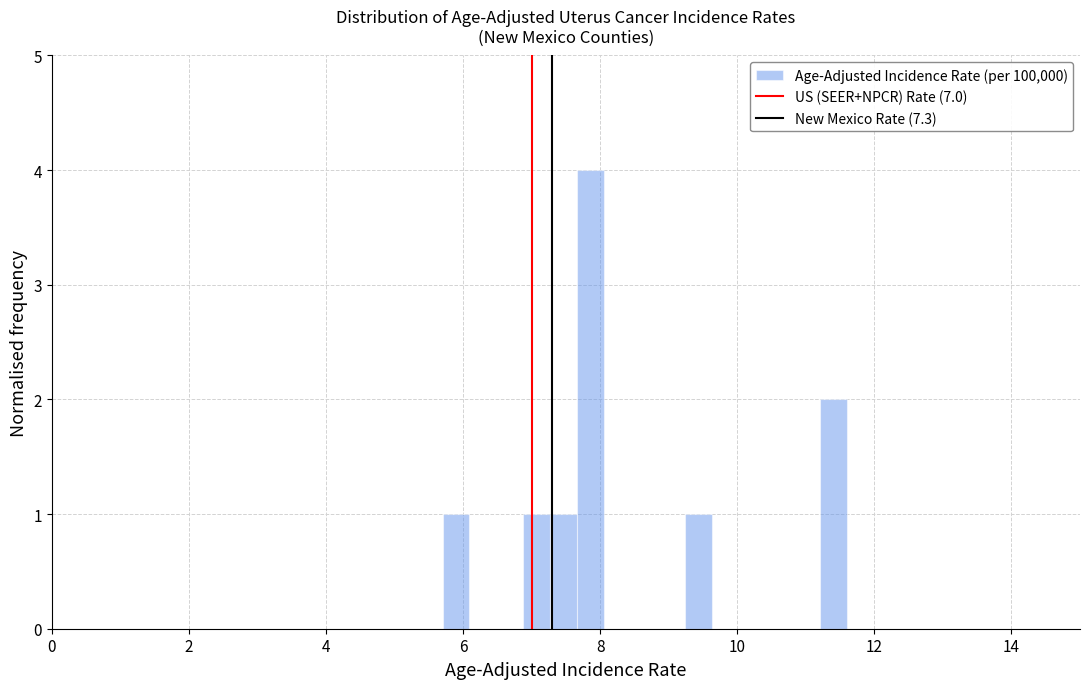

Read against the x-axis, roughly where is the centre of the tallest bar?

7.8